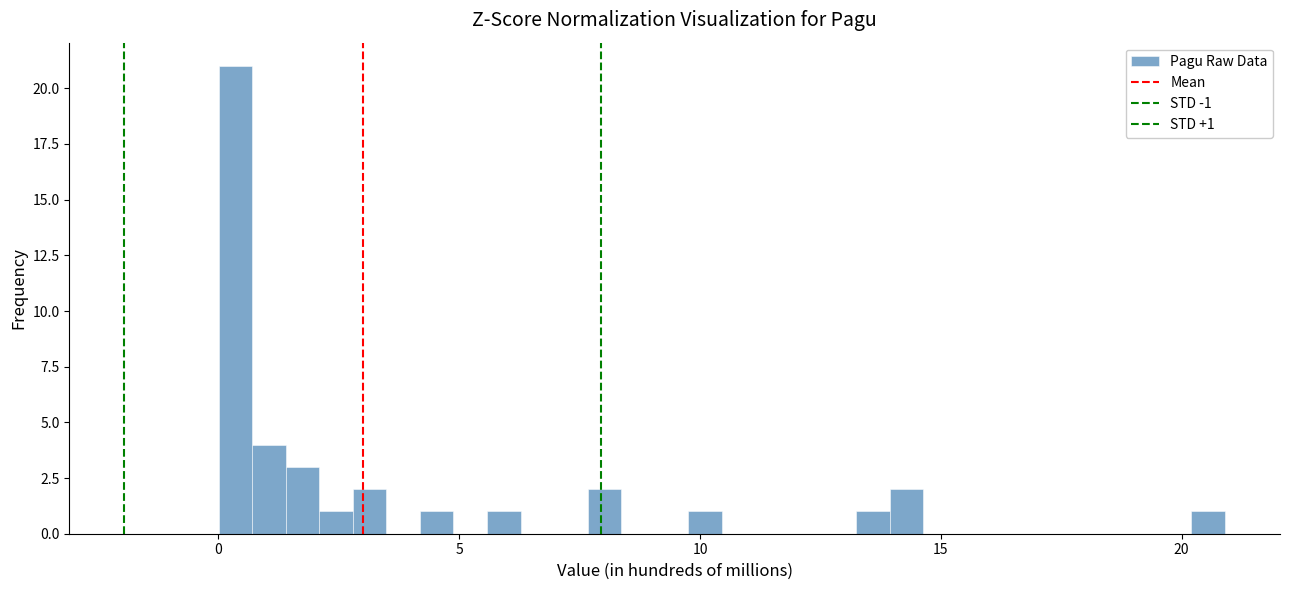

Around what value on the x-axis is the tallest bar? Give the approximate position of its centre, as read against the axis.

0.5